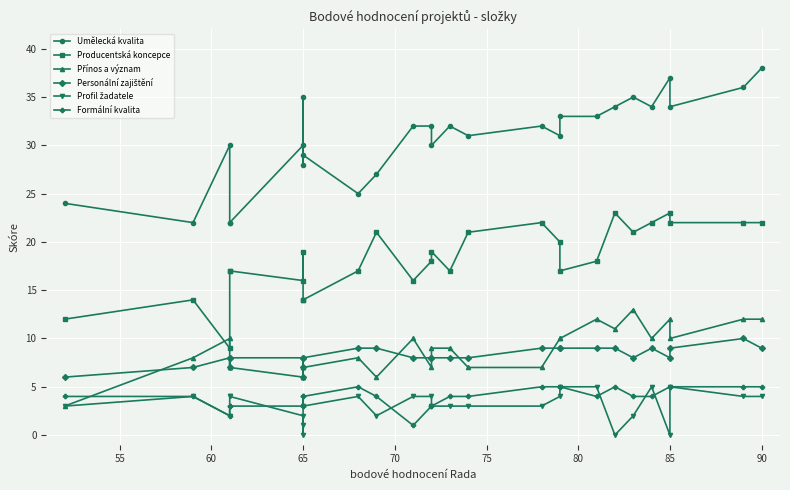

In Personální zajištění, how many points are lower than both neighbors (excluding endpoints)?

4